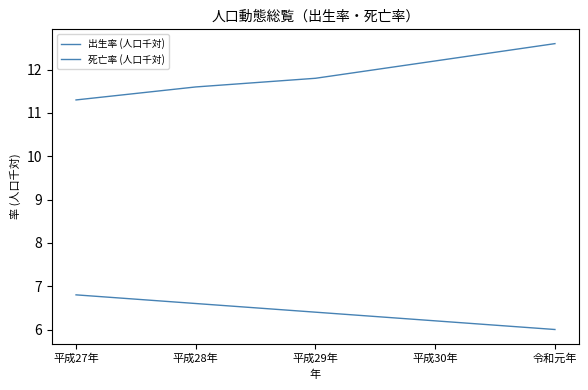

Which series has the largest range (max minus min)?

死亡率 (人口千対)